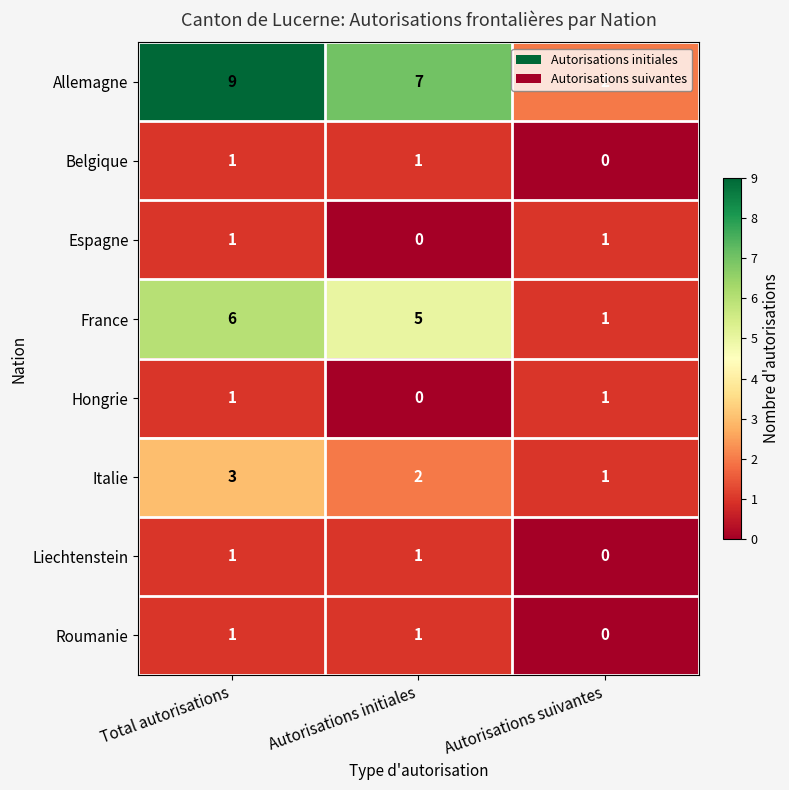

What is the total value across all series at Autorisations initiales?

17